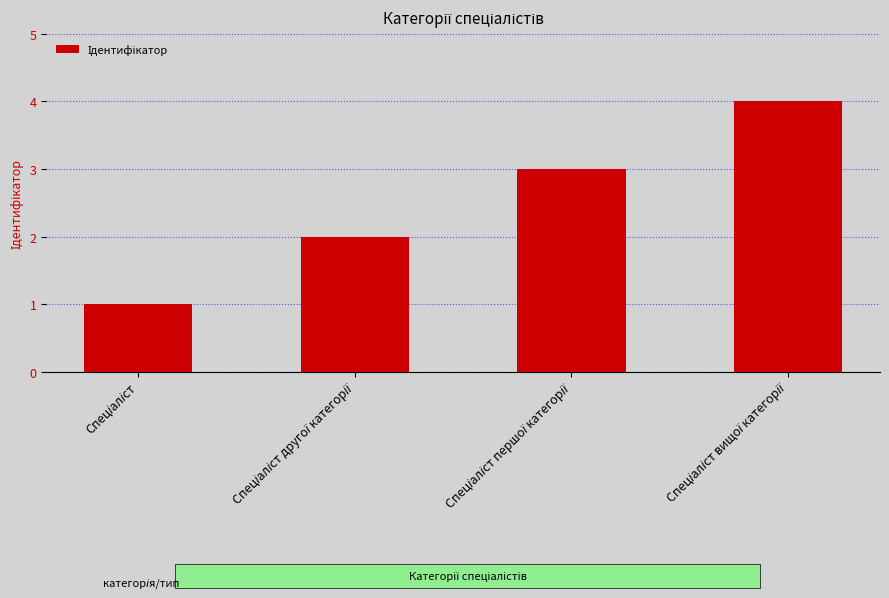

What is the sum of all values?

10